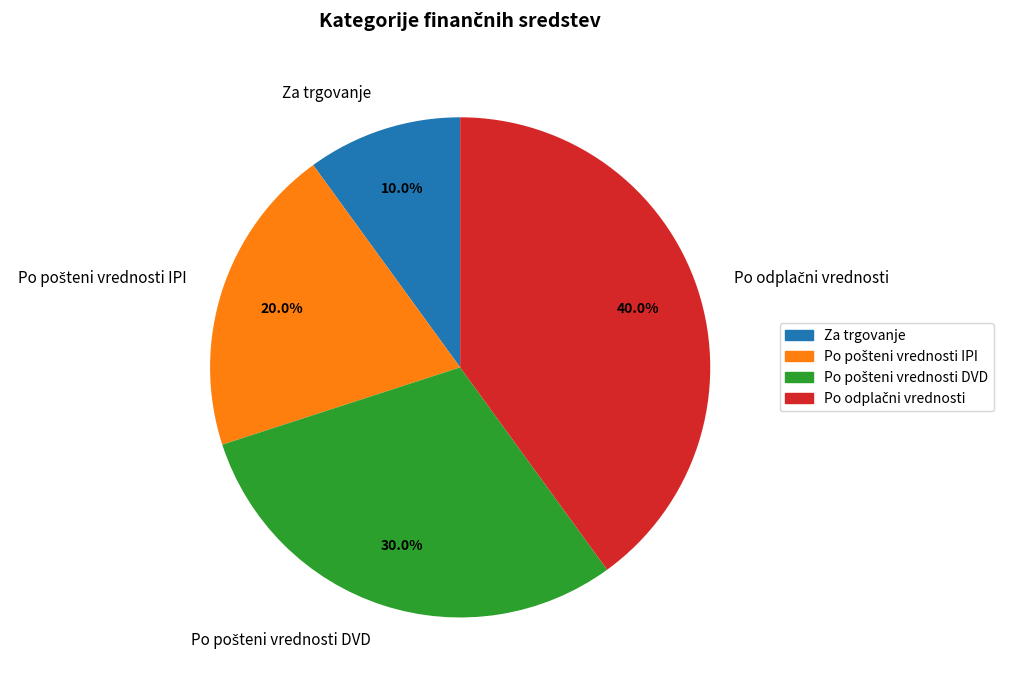

Which slice is the smallest?

Za trgovanje